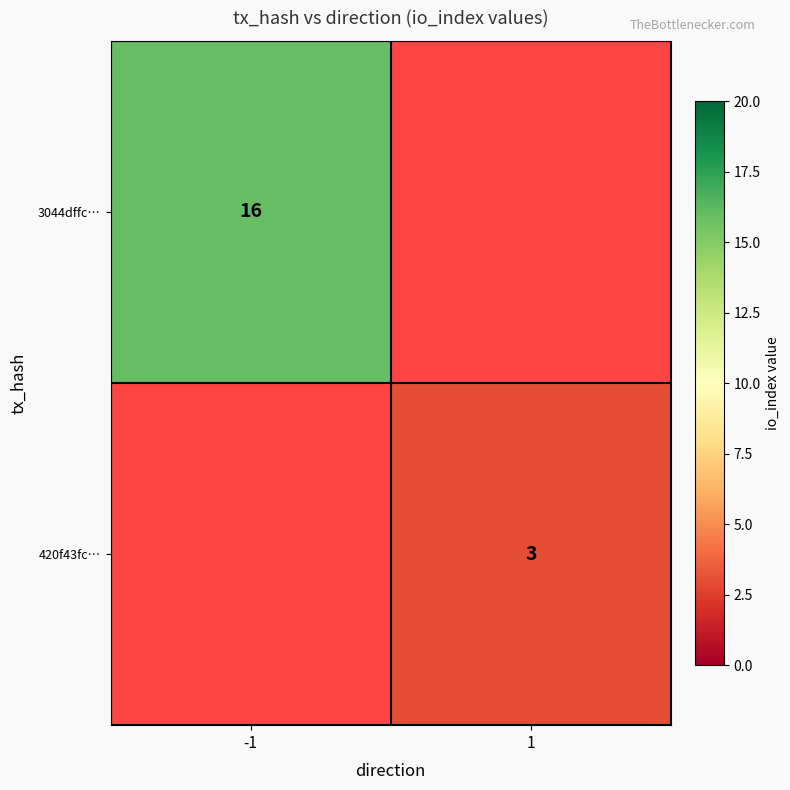

The 3044dffc… series shows 7 at -1. True or false?

False